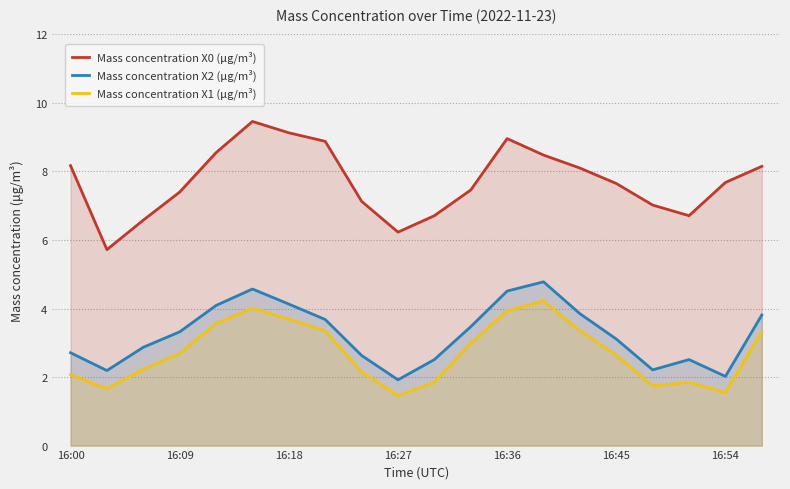

Is the value of Mass concentration X1 (μg/m³) at 14 greater than the value of Mass concentration X0 (μg/m³) at 16?

No